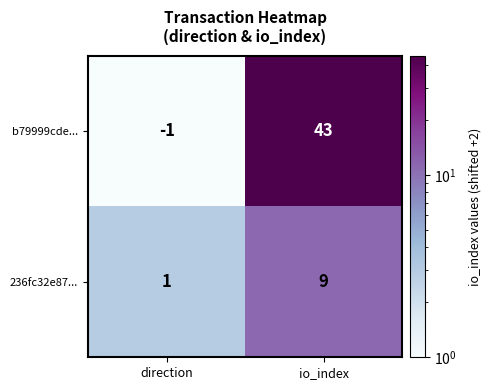

Read the 236fc32e87... value at io_index.

9